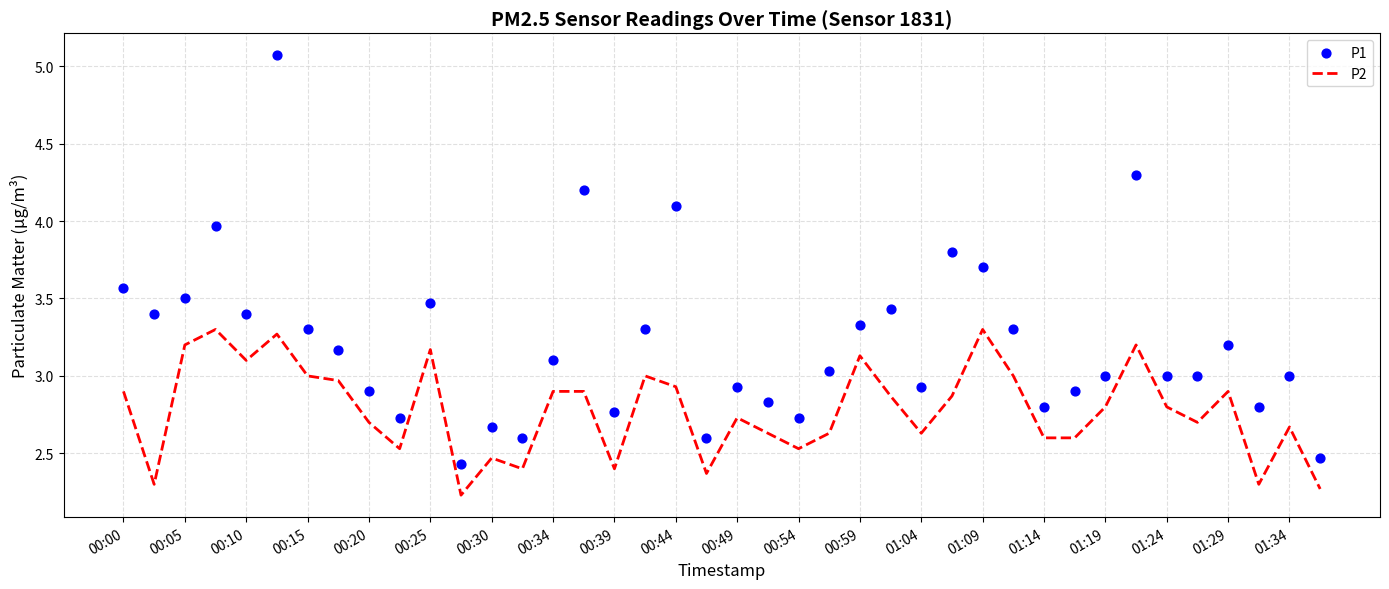

What are all the series names shown in the legend?

P2, P1